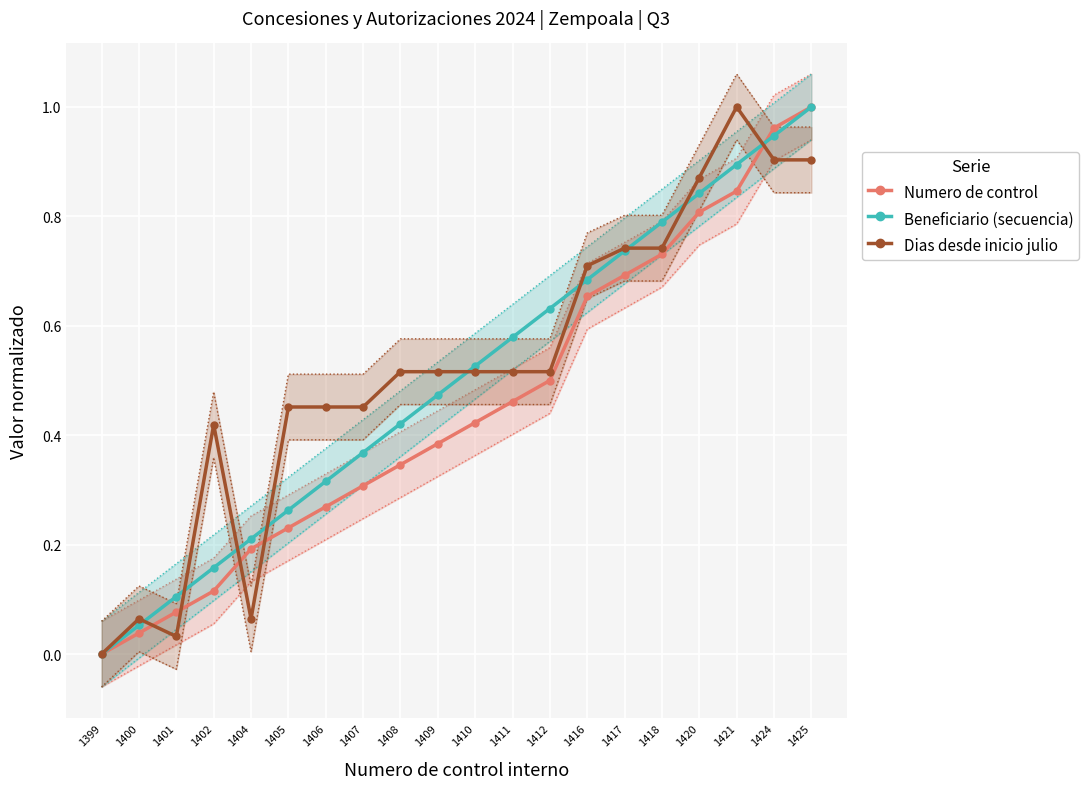

How many lines are shown in the chart?

3